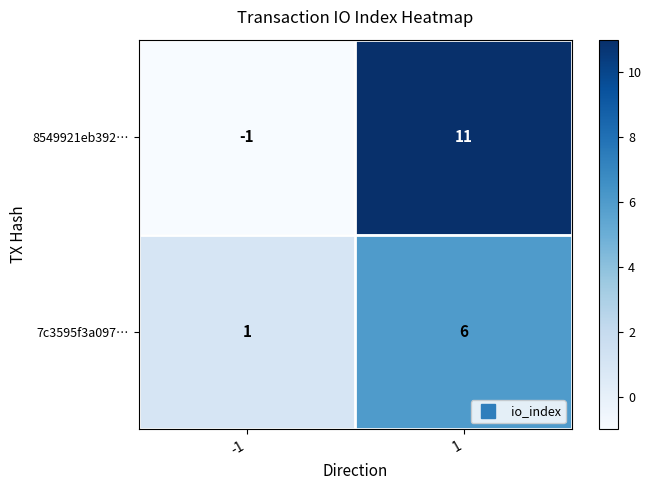

True or false: 7c3595f3a097… has a value of 4 at 1.

False